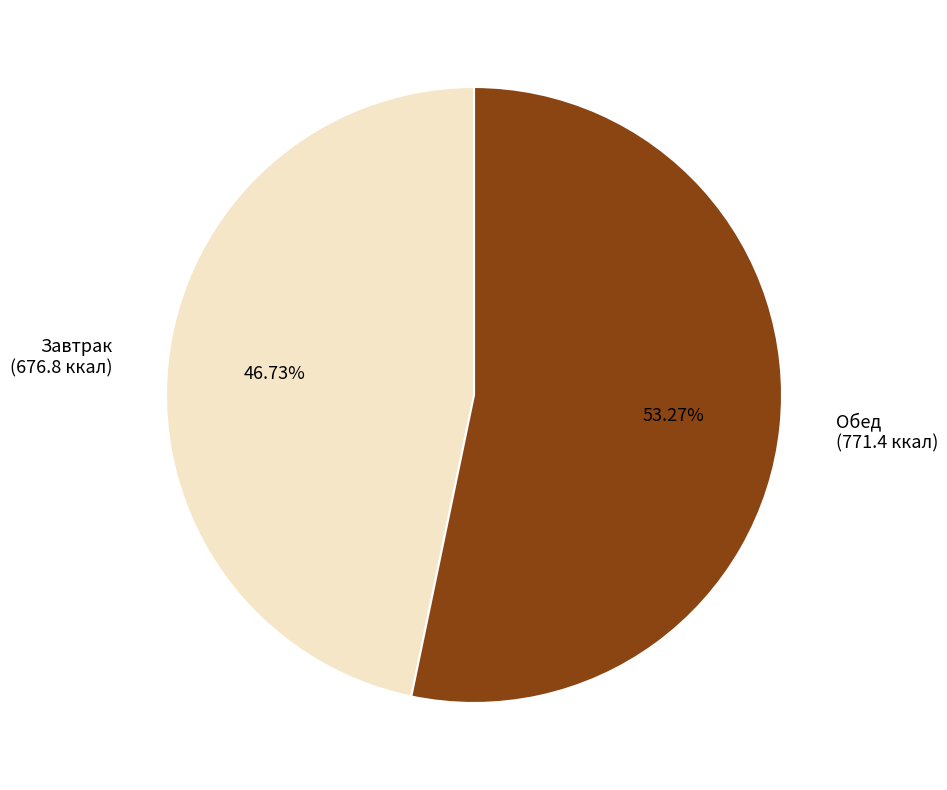

Between Обед (771.4 ккал) and Завтрак (676.8 ккал), which is larger?

Обед (771.4 ккал)